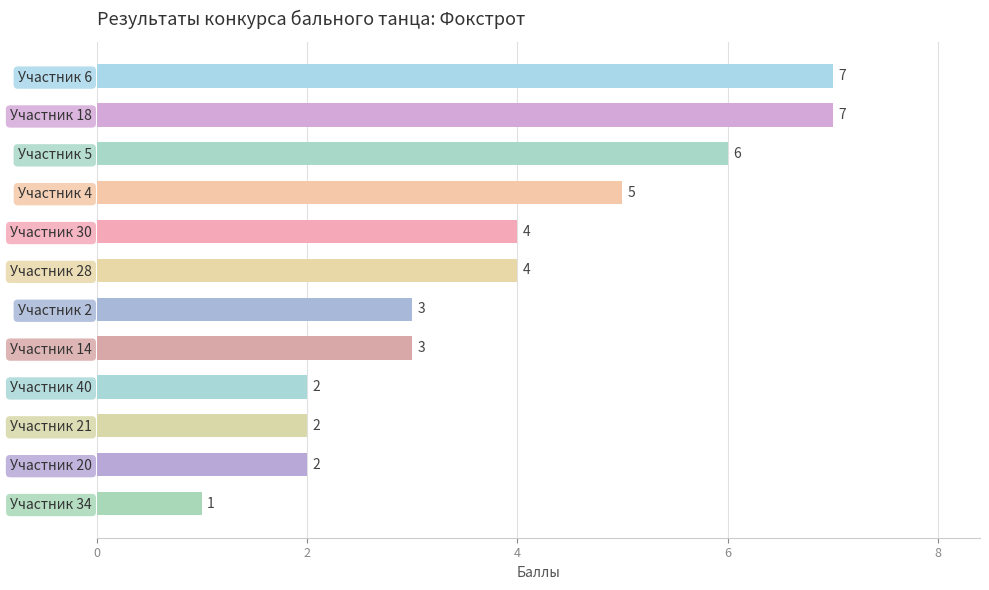

How many categories are shown in the chart?

12